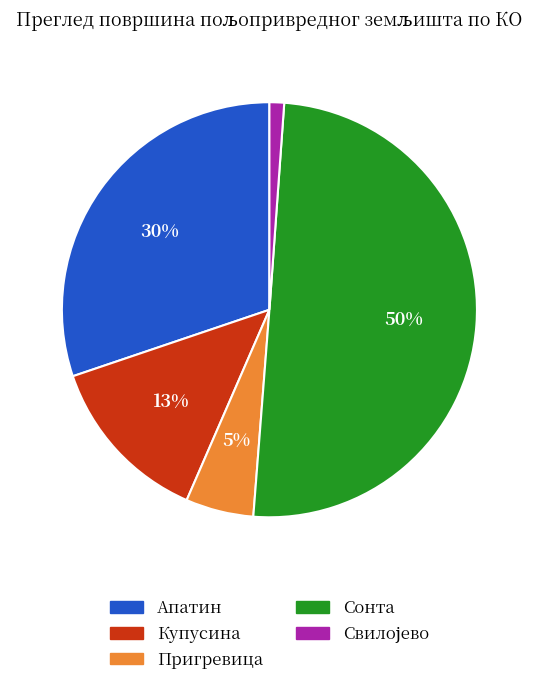

Which slice represents more than half of the pie?

Сонта